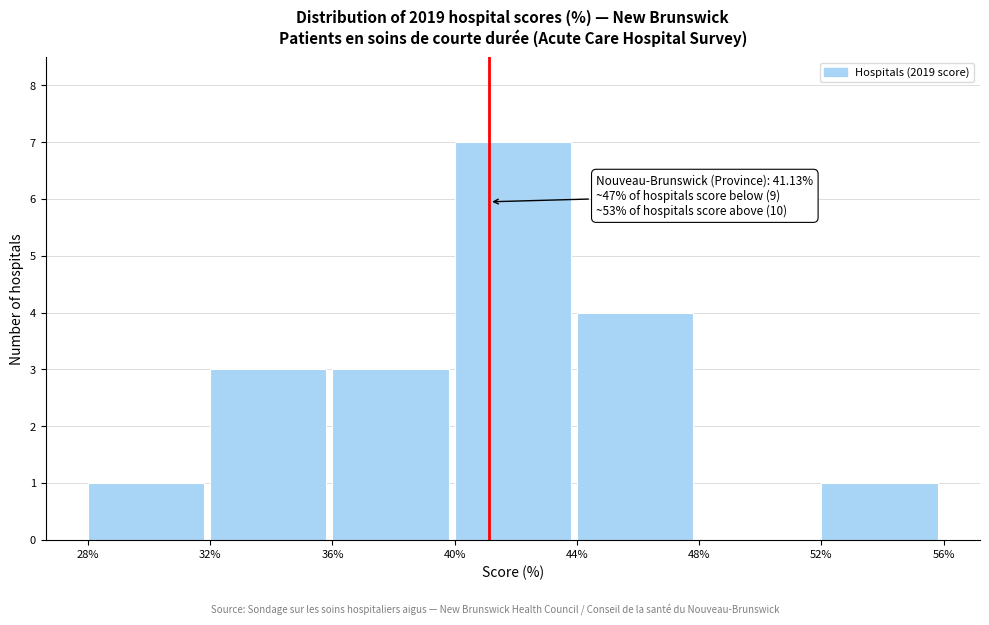

Over which range of the x-axis is the bar tallest?

40% to 44%